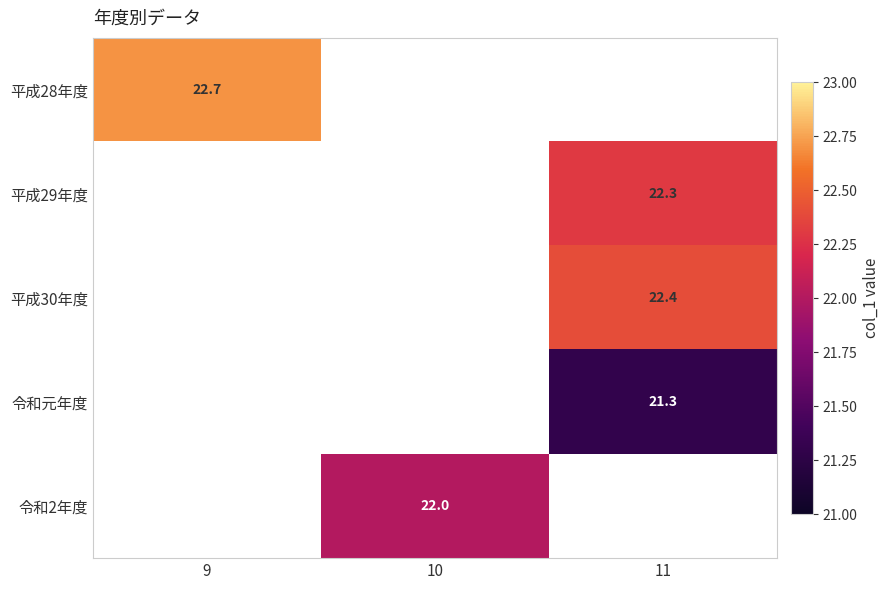

The value of 平成30年度 at 11 is 12.8. True or false?

False